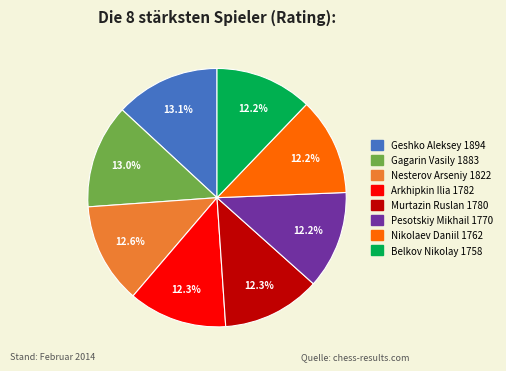

Approximately how many times larger is the value at Geshko Aleksey compared to Nikolaev Daniil?

1.1